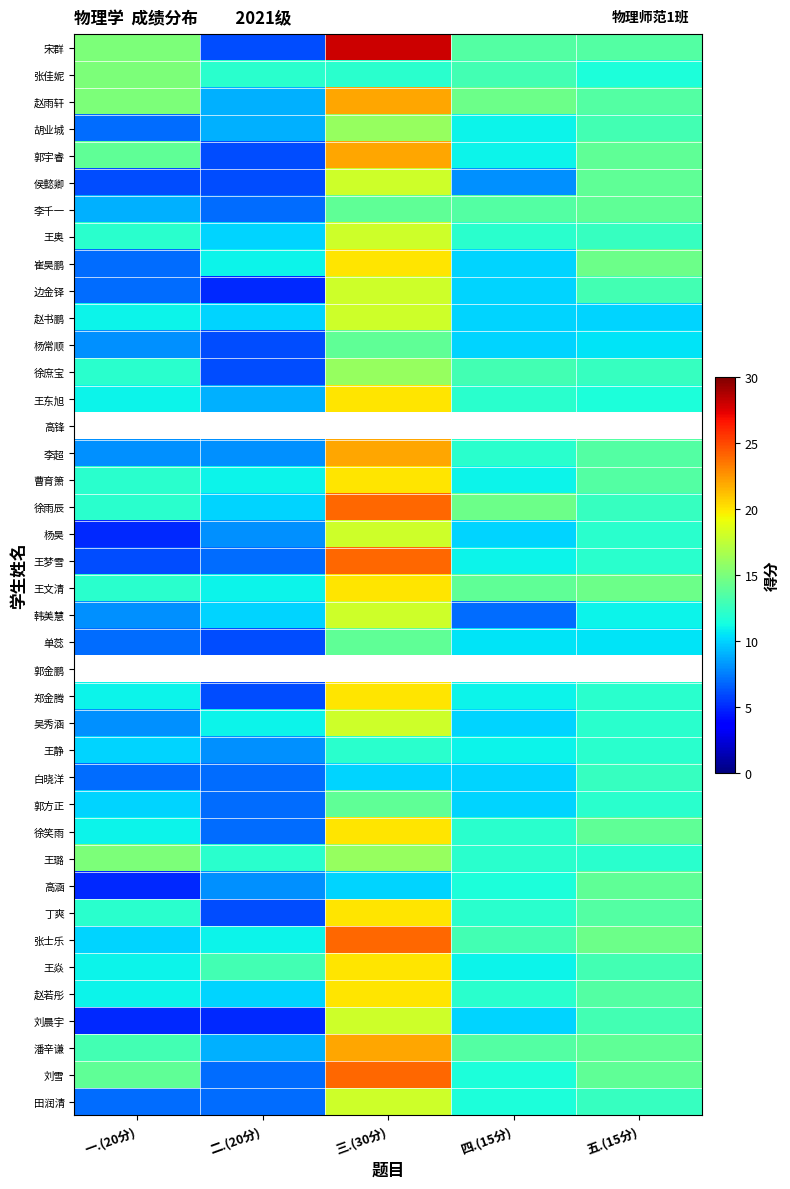

What is the spread (max minus min) of values at 一.(20分)?

10.0